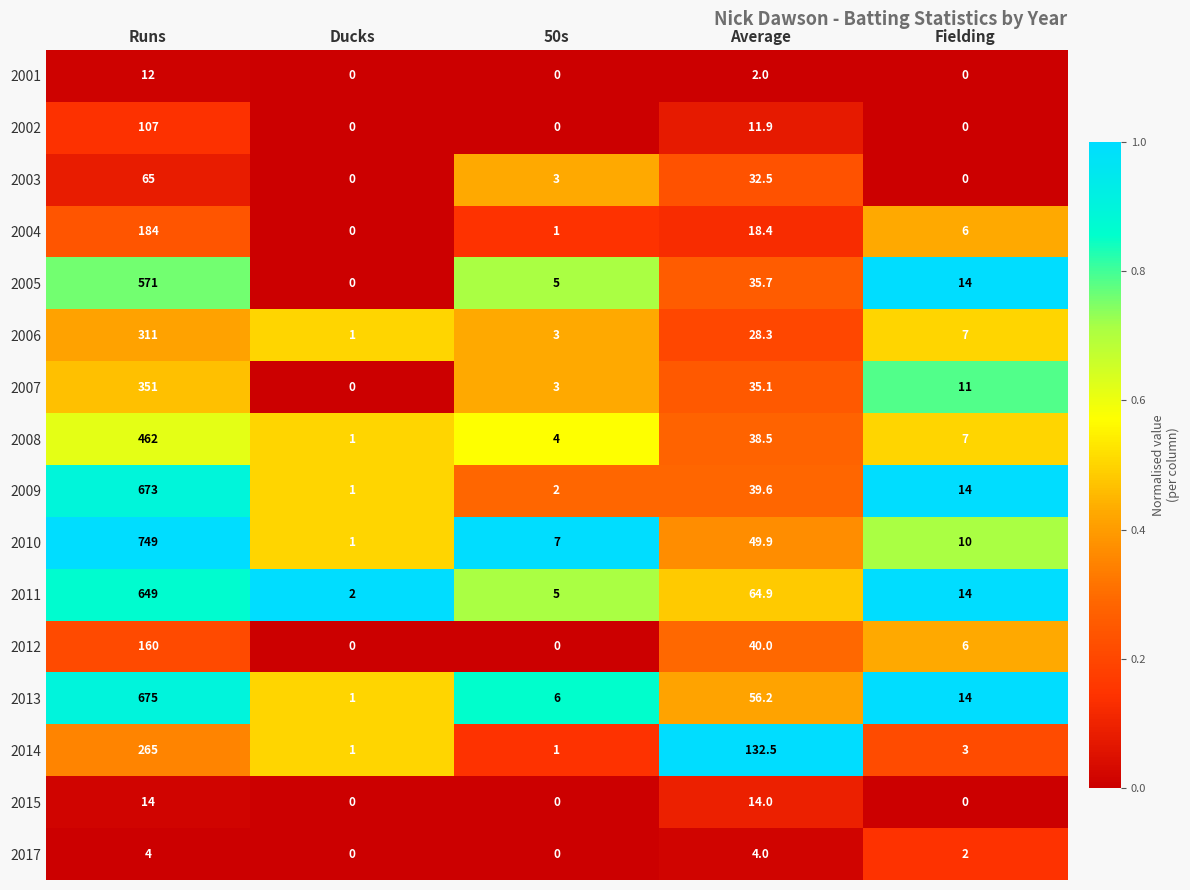

What is the average value of the 2015 series?

5.6